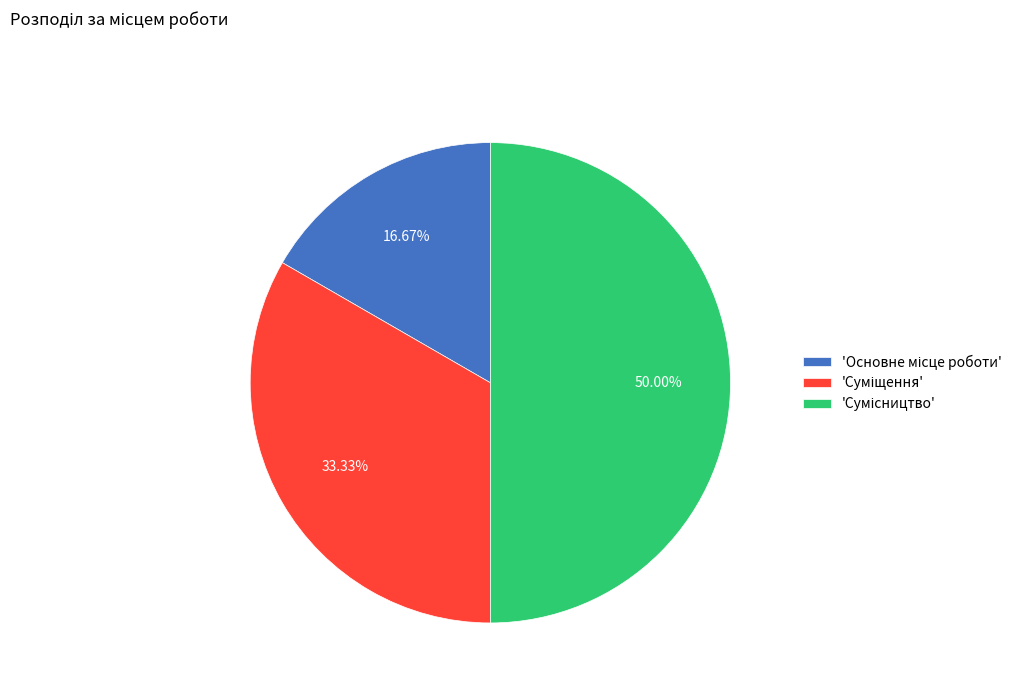

Count the number of slices in the pie.

3